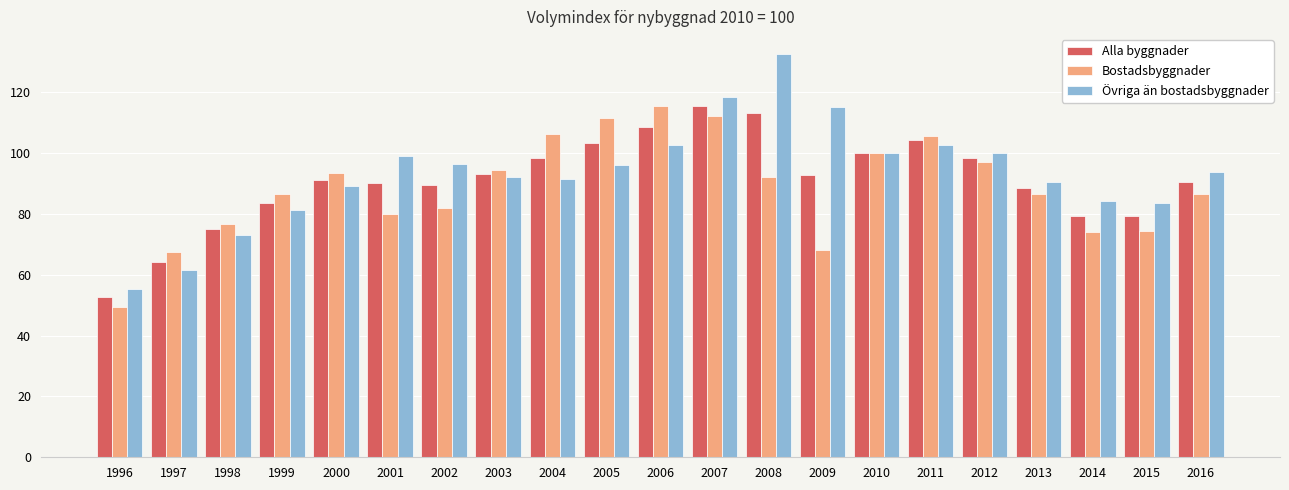

Which category has the lowest value in the Övriga än bostadsbyggnader series?

1996